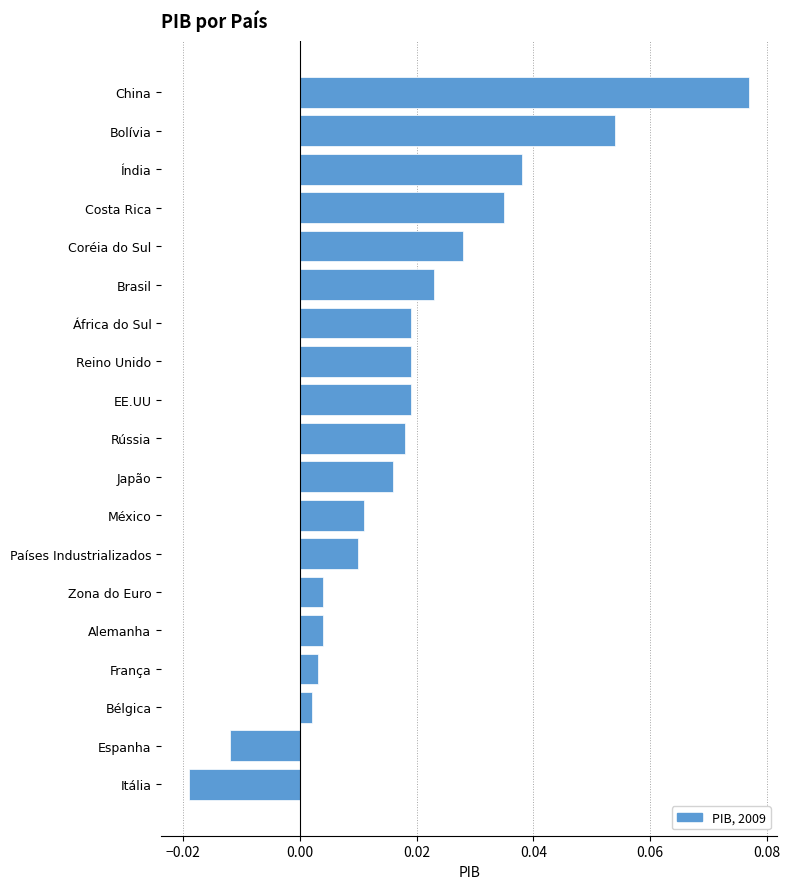

How many data points does each series have?

19